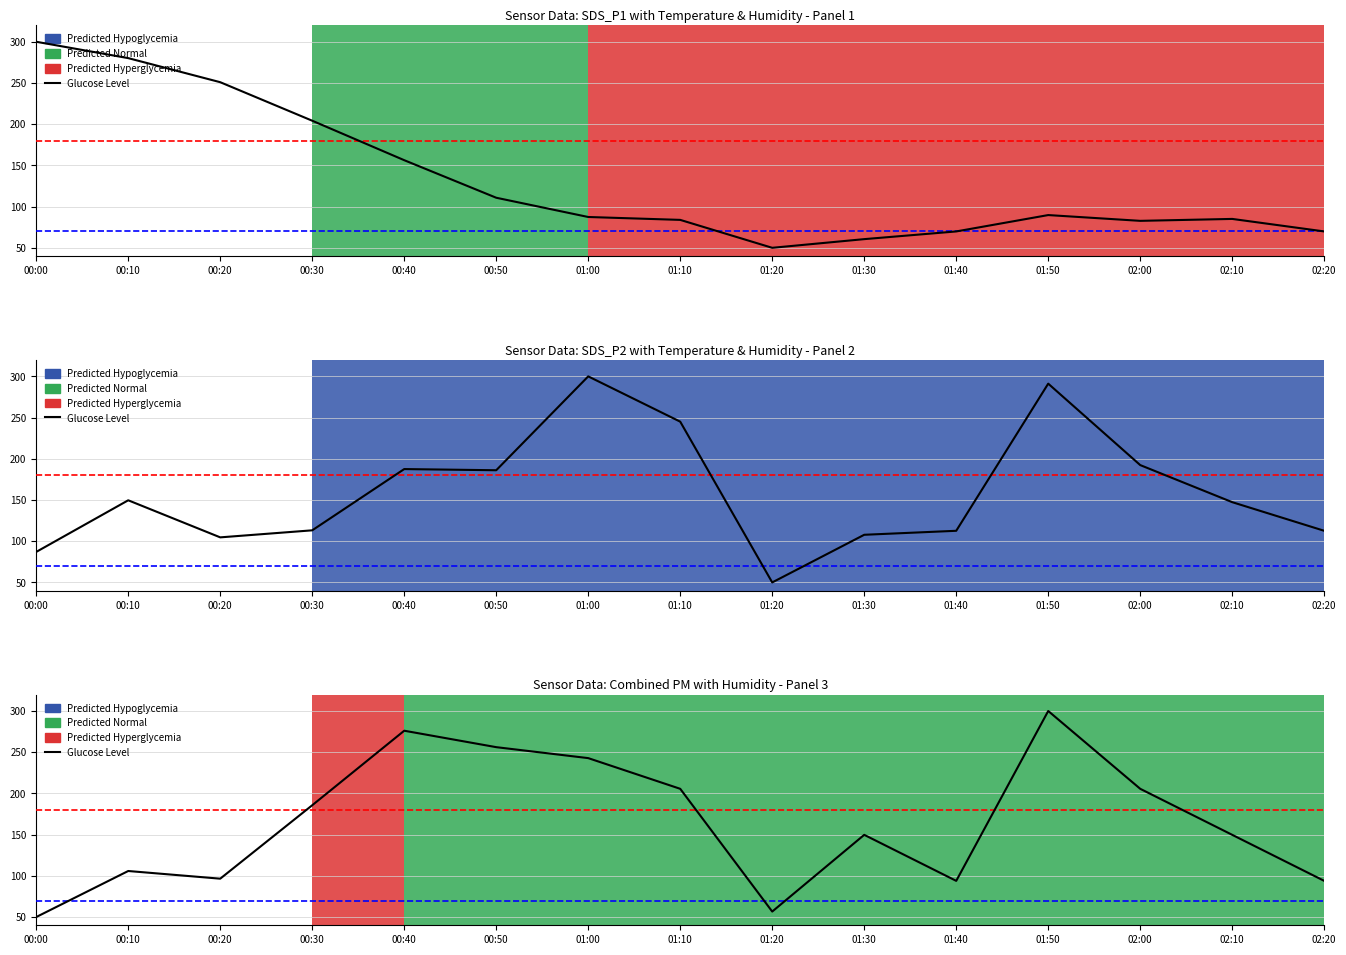

The chart shows a value of 133.2 at 01:50. True or false?

False